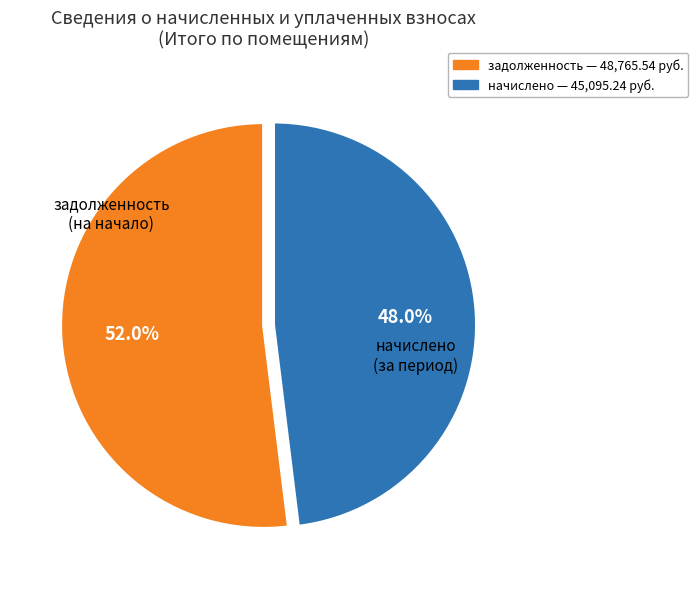

How many slices are in this pie chart?

2